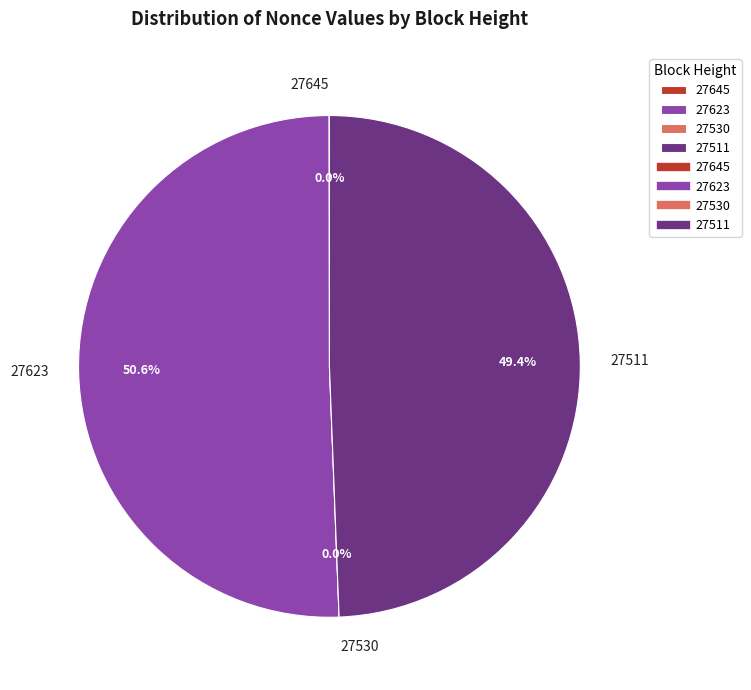

Which category has the biggest portion of the pie?

27623